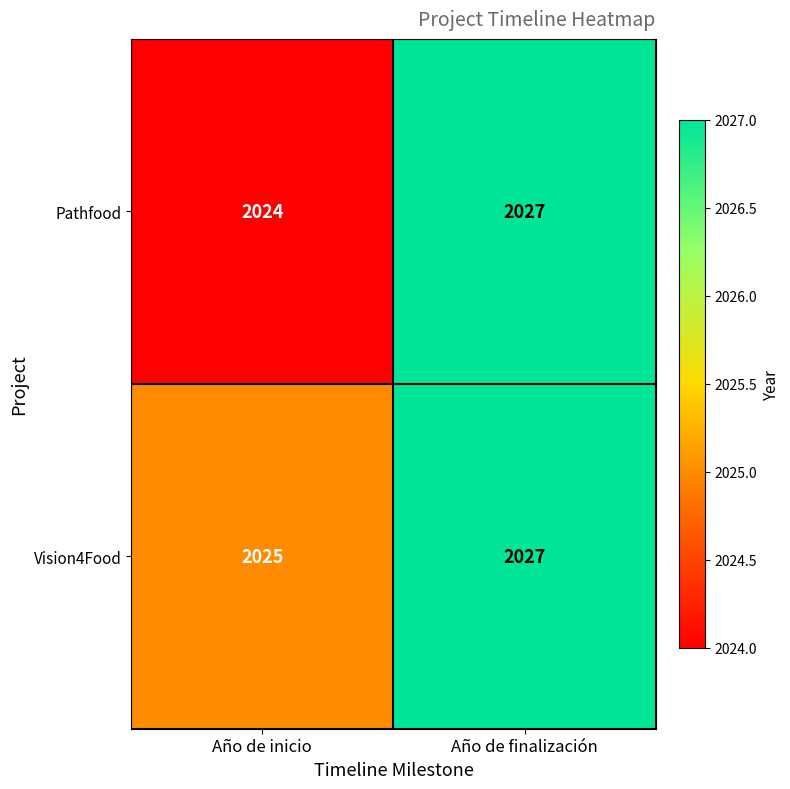

Reading right to left, transcribe all the data shown in this chart.

Pathfood: Año de finalización=2027	Año de inicio=2024
Vision4Food: Año de finalización=2027	Año de inicio=2025